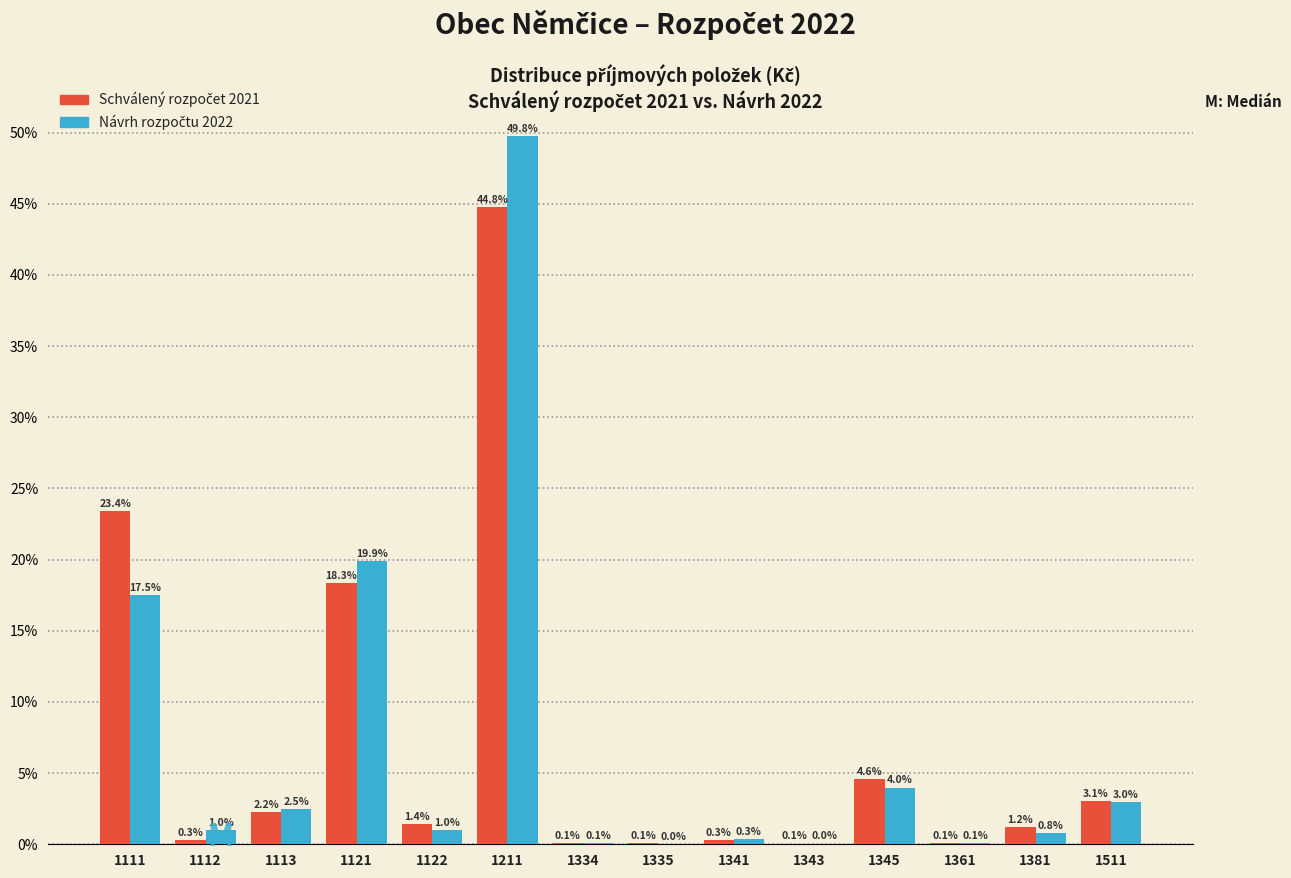

What is the maximum value shown in the chart?

49.8